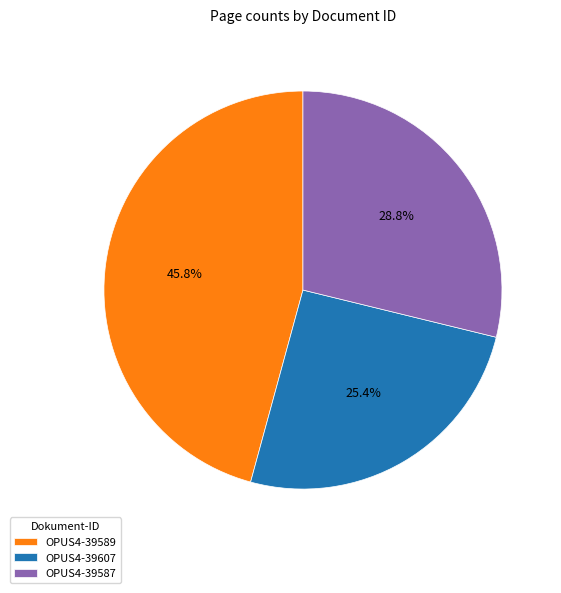

How many segments does this pie chart have?

3